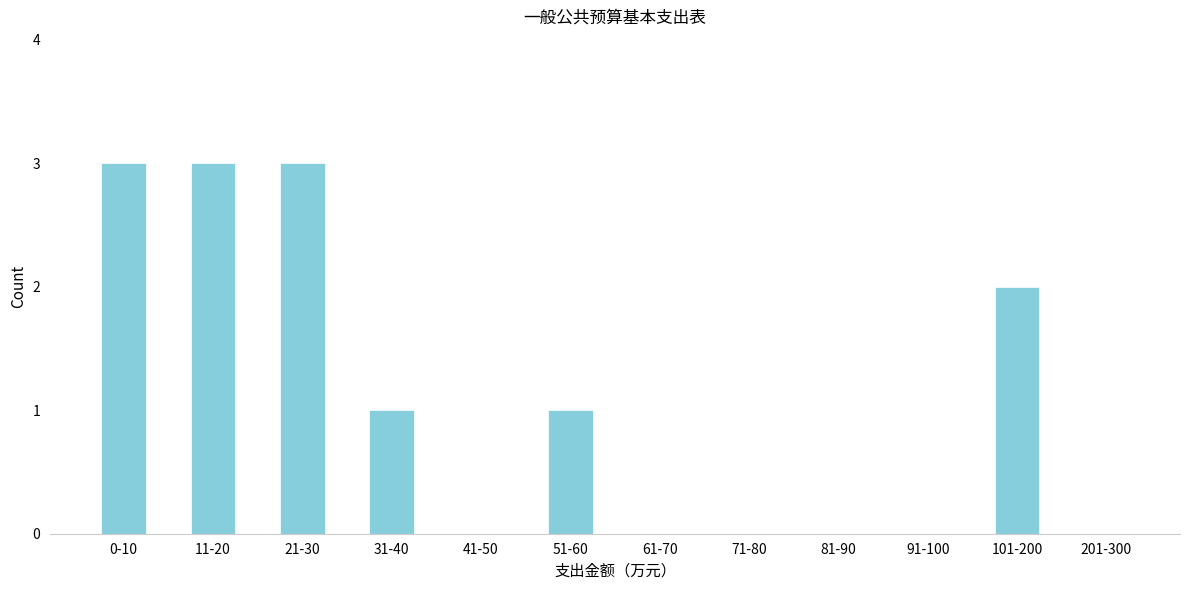

Reading left to right, transcribe all the data shown in this chart.

0-10=3	11-20=3	21-30=3	31-40=1	41-50=0	51-60=1	61-70=0	71-80=0	81-90=0	91-100=0	101-200=2	201-300=0